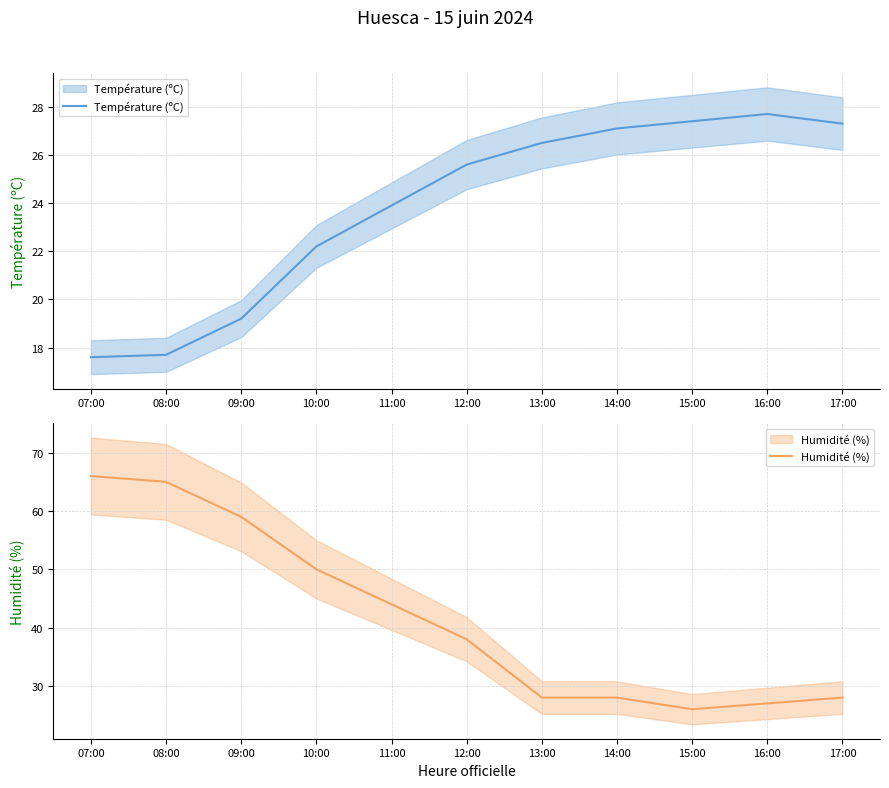

Rank the categories by Humidité (%) value from highest to lowest.

07:00, 08:00, 09:00, 10:00, 11:00, 12:00, 13:00, 14:00, 17:00, 16:00, 15:00